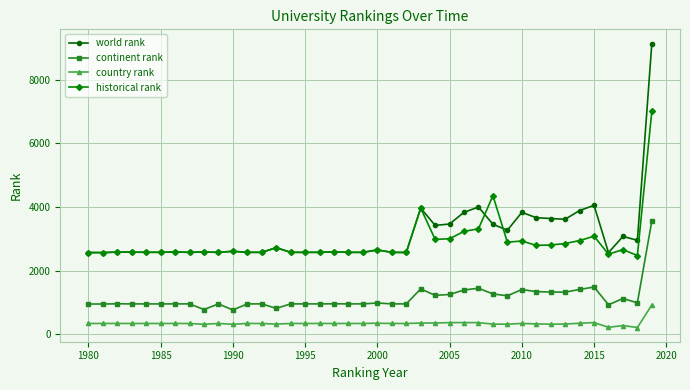

What is the difference between the second highest and minimum values in the country rank series?

156.0